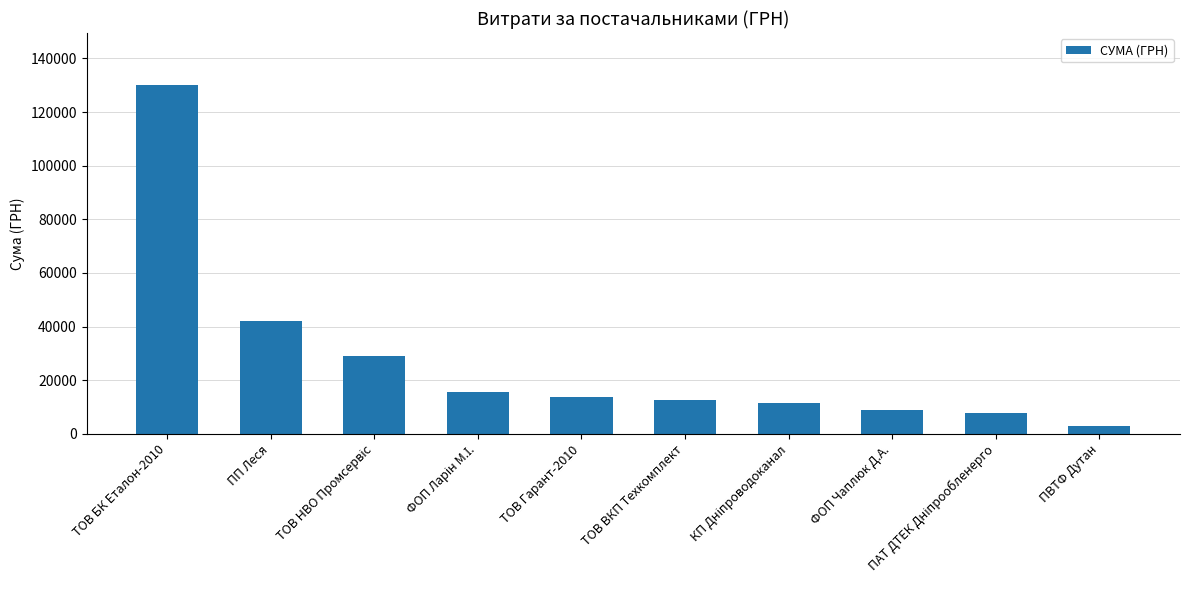

What is the average value?

27388.1